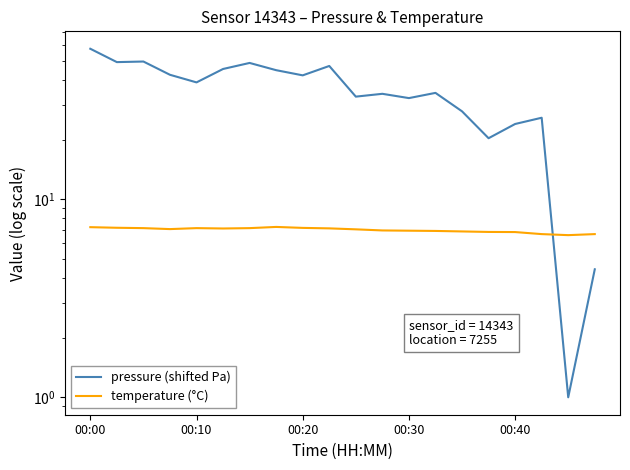

How many lines are shown in the chart?

2